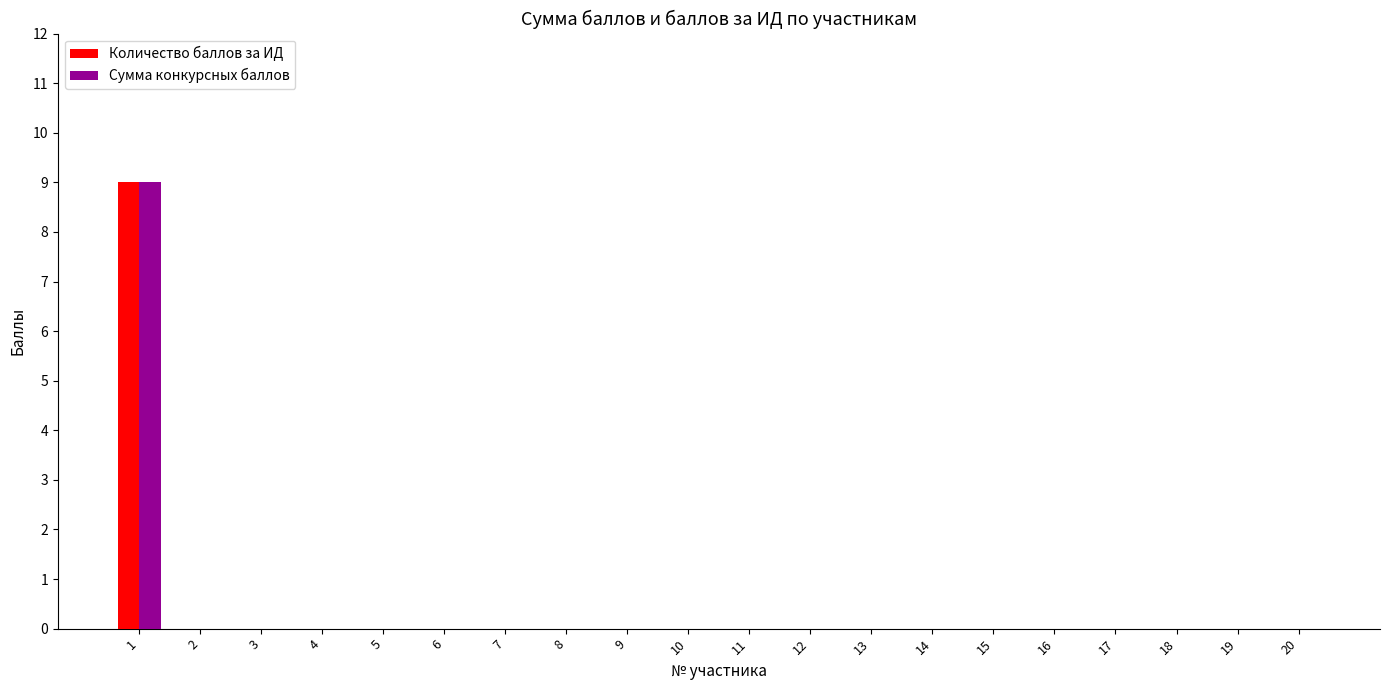

What is the maximum value shown in the chart?

9